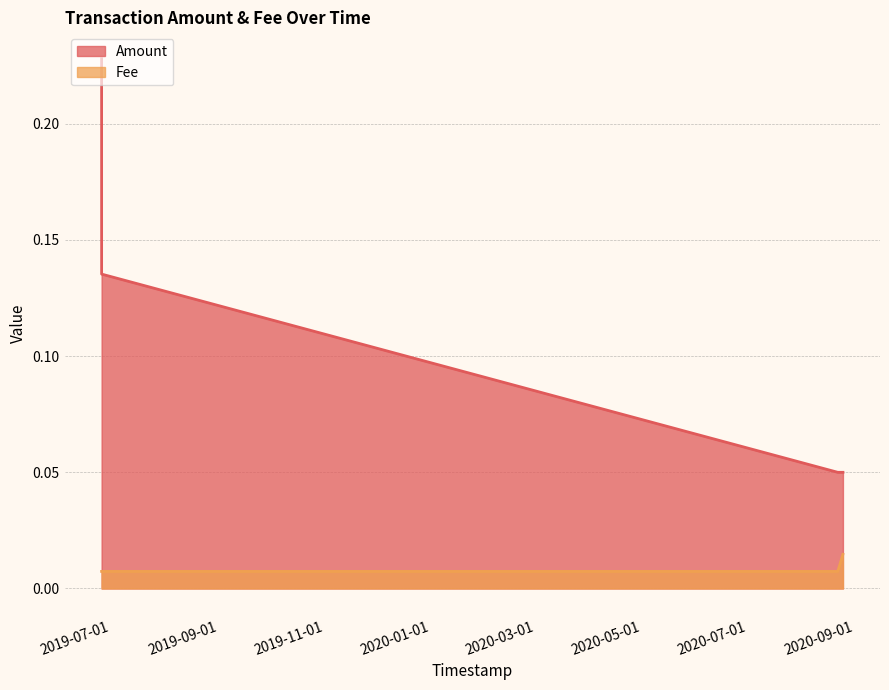

What is the label of the 2nd point from the right?

2020-08-22 01:39:09